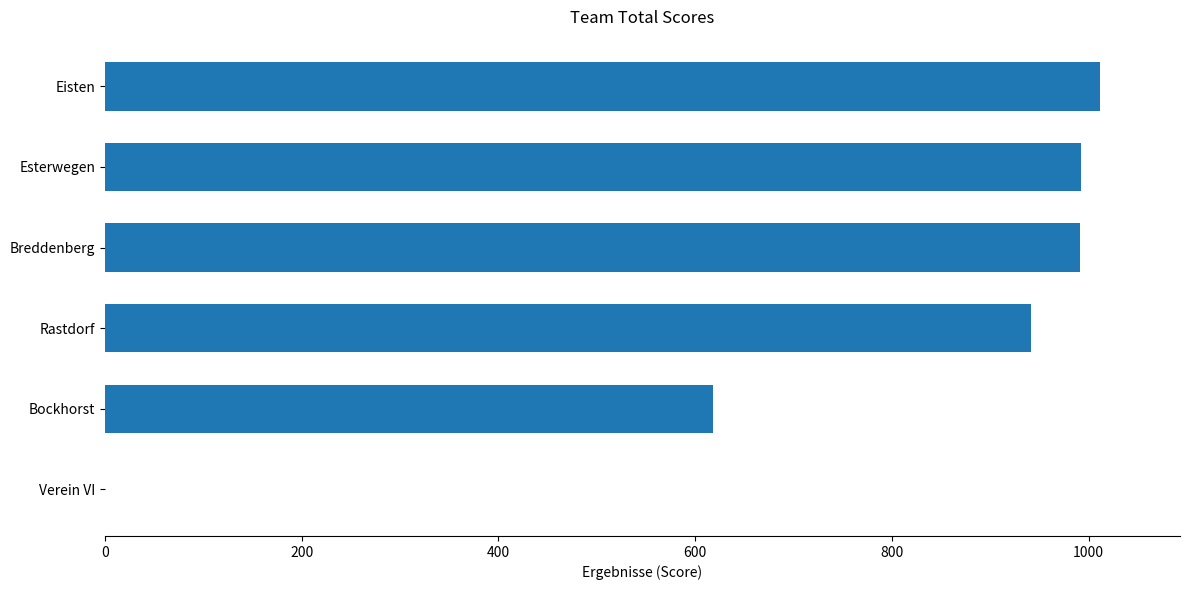

What is the maximum value shown in the chart?

1012